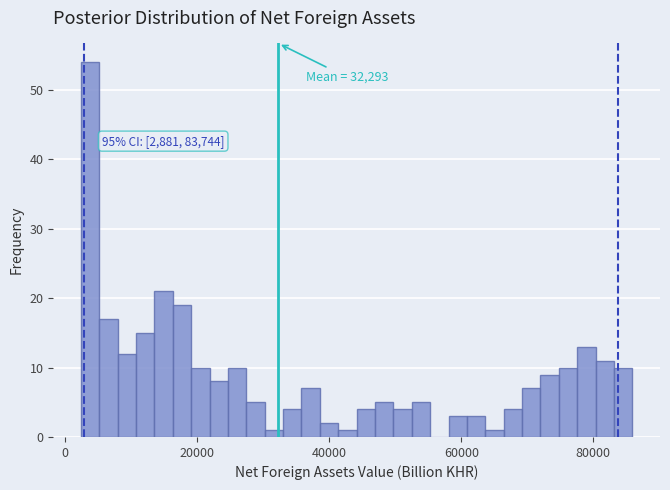

Around what value on the x-axis is the tallest bar? Give the approximate position of its centre, as read against the axis.

4000